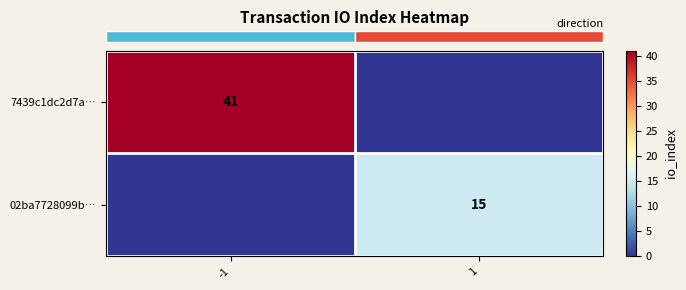

Which series has the largest range (max minus min)?

row_0